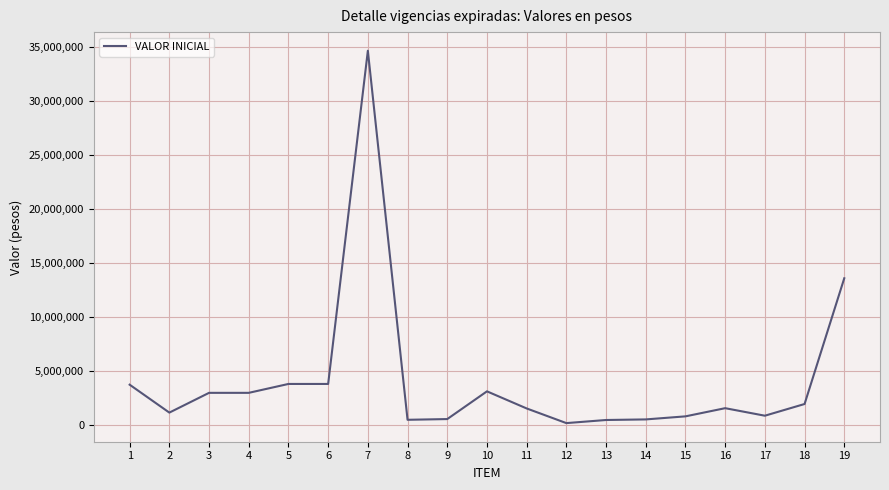

How many categories are shown in the chart?

19